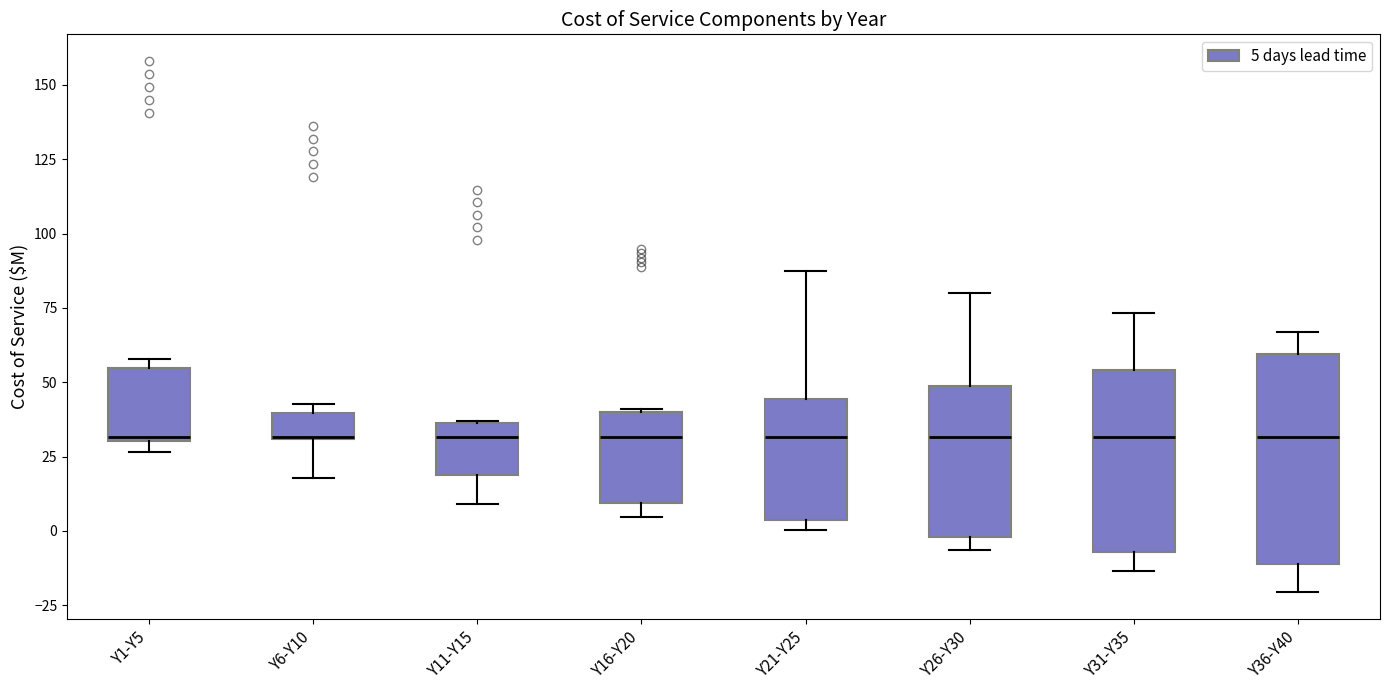

Where is the upper edge of the box for Y16-Y20 on the y-axis? The values are not printed on the chart, so give them approximately, as read against the axis.

40